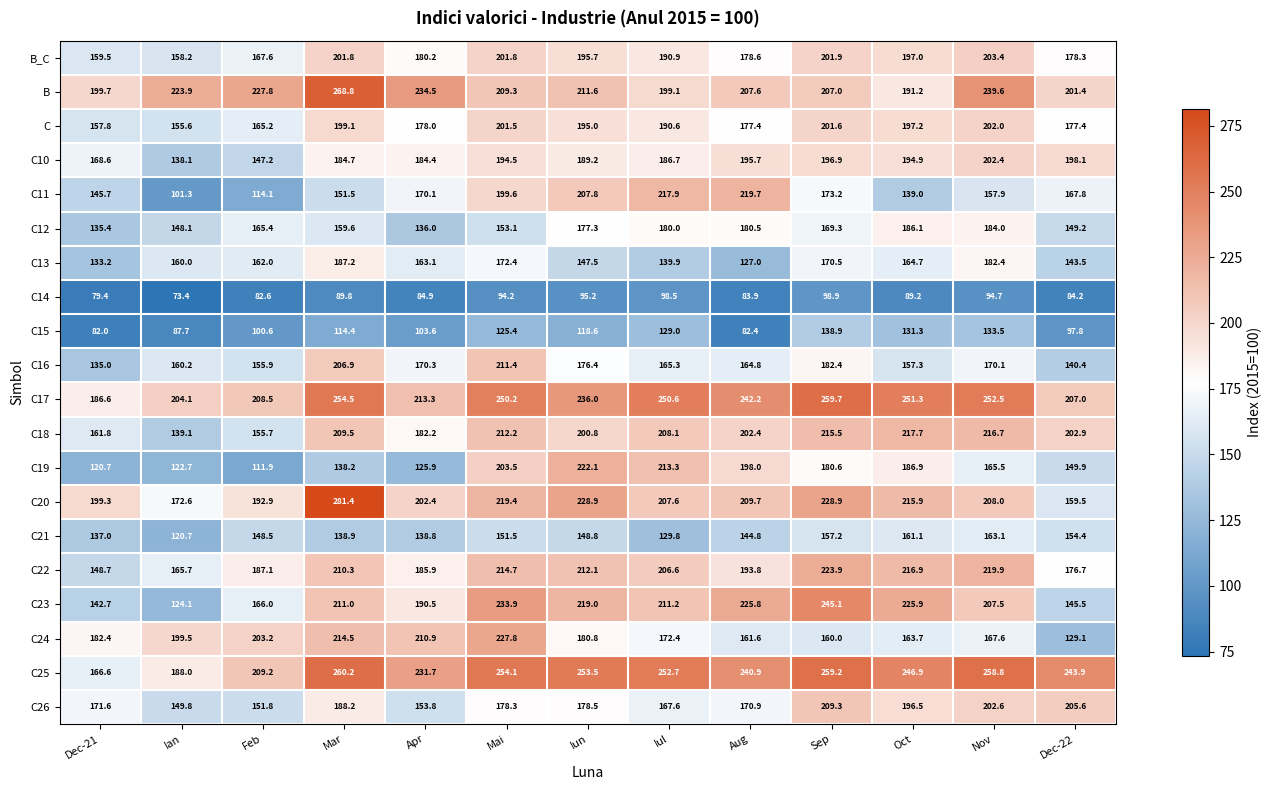

At Oct, list the series in order from smallest to largest.

C14, C15, C11, C16, C21, C24, C13, C12, C19, B, C10, C26, B_C, C, C20, C22, C18, C23, C25, C17